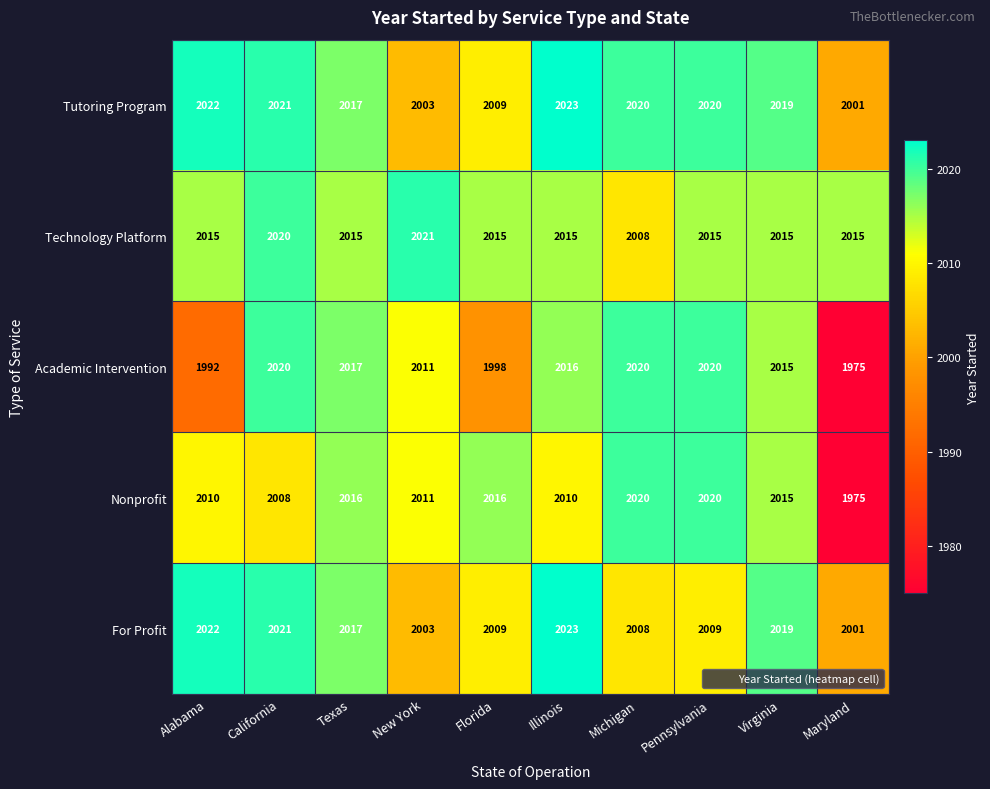

At how many categories does at least one series exceed 2014?

10